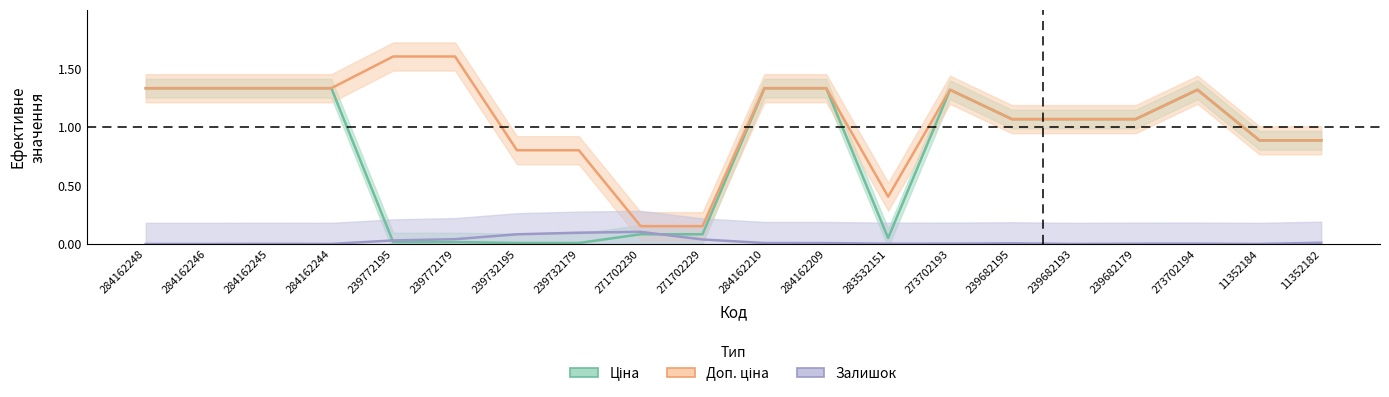

At which label does Доп. ціна first exceed 1?

284162248